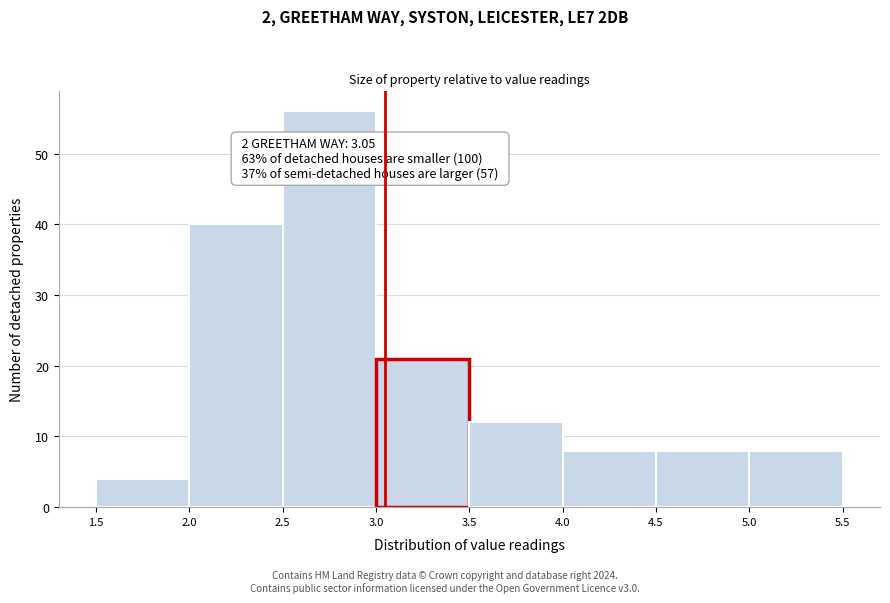

Which range on the x-axis has the tallest bar?

2.5 to 3.0